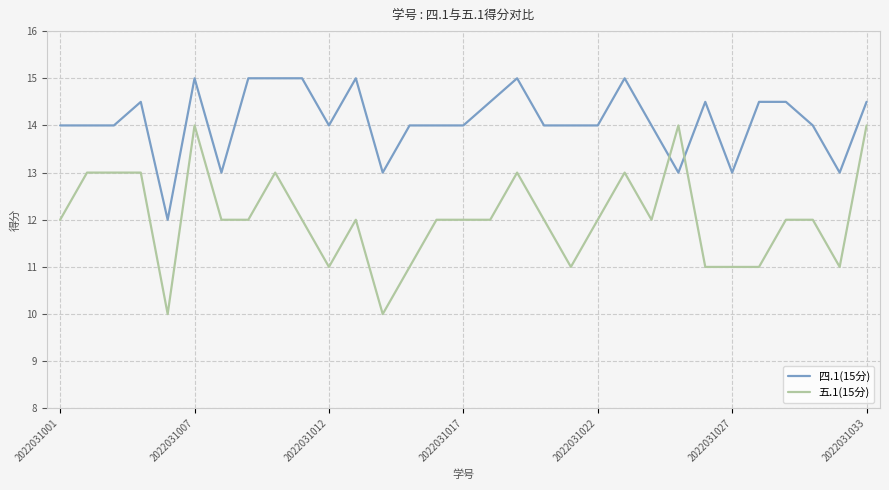

Which series has the widest spread of values?

五.1(15分)